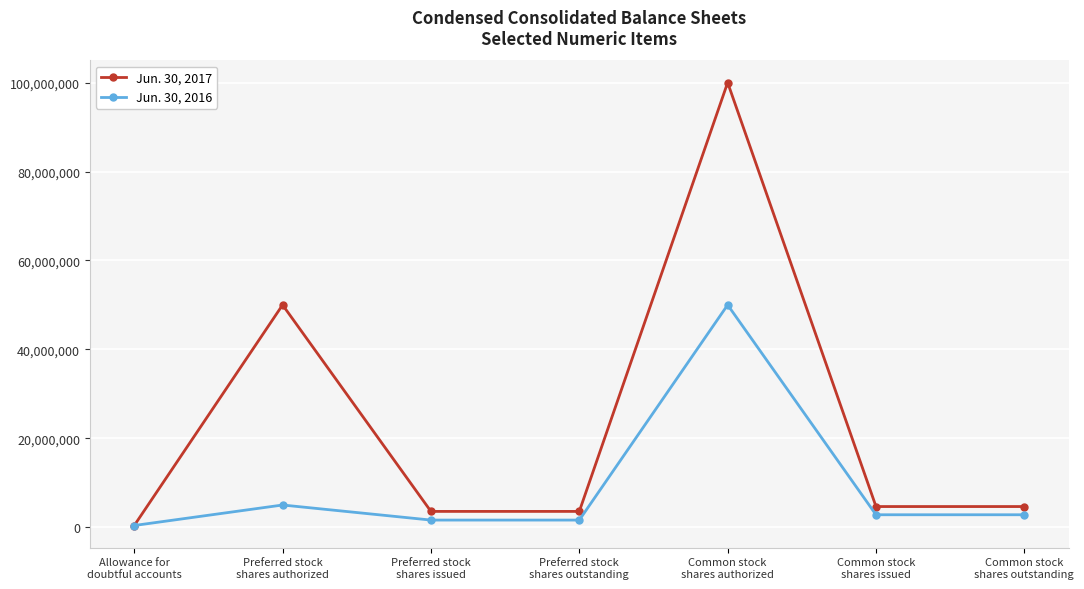

Reading right to left, extract all data points from this chart.

Jun. 30, 2017: 4653165	4653165	100000000	3559000	3559000	50000000	382333
Jun. 30, 2016: 2805280	2805280	50000000	1610000	1610000	5000000	389050